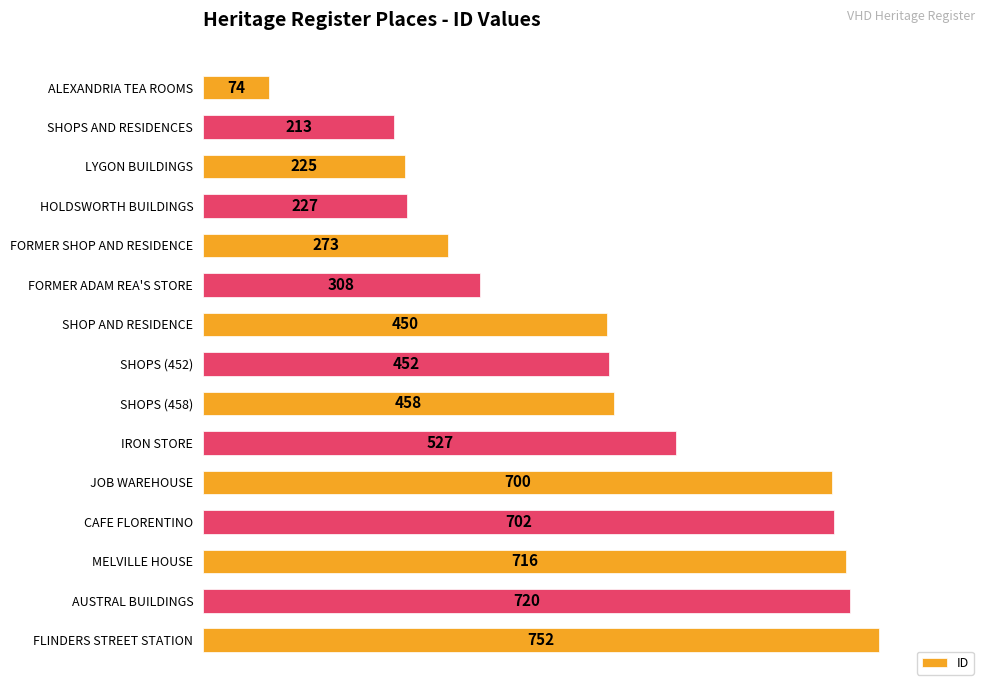

True or false: the data shows 273 at FORMER SHOP AND RESIDENCE.

True